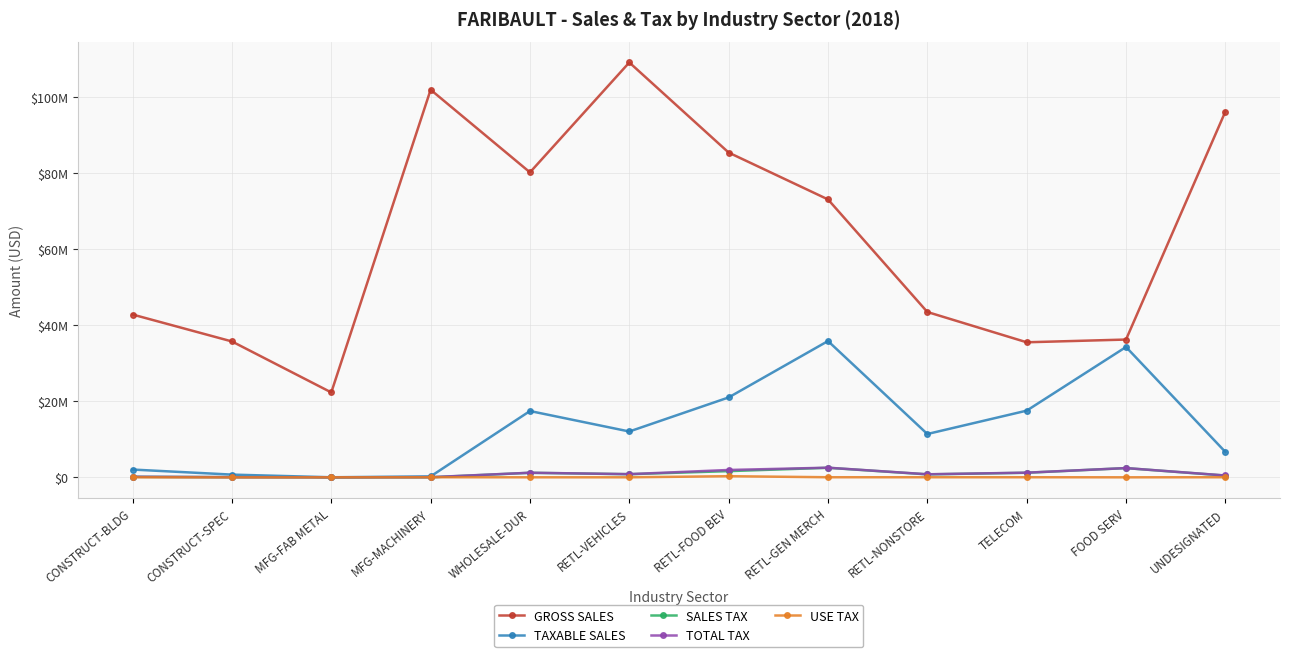

What is the maximum value for TAXABLE SALES?

35861000